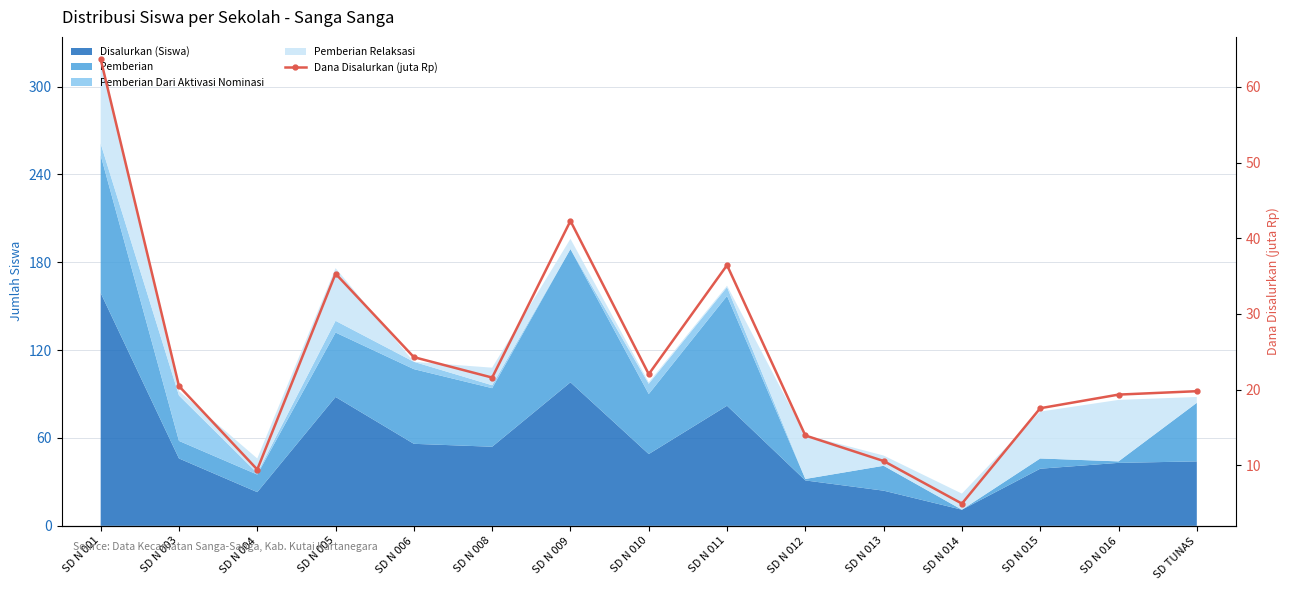

The chart shows a value of 13.9 at SD N 012. True or false?

True